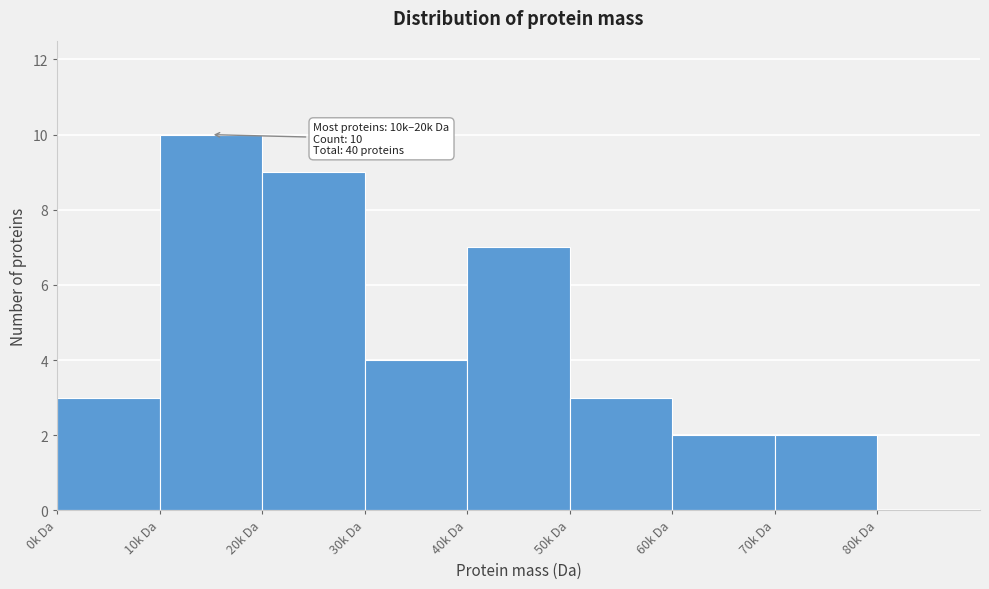

Reading left to right, transcribe all the data shown in this chart.

0k Da=3	10k Da=10	20k Da=9	30k Da=4	40k Da=7	50k Da=3	60k Da=2	70k Da=2	80k Da=0